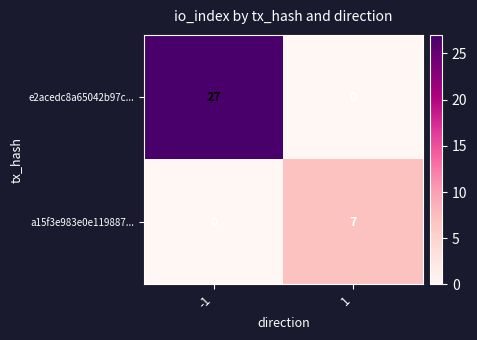

Which series has the largest total across all categories?

e2acedc8a65042b97c...